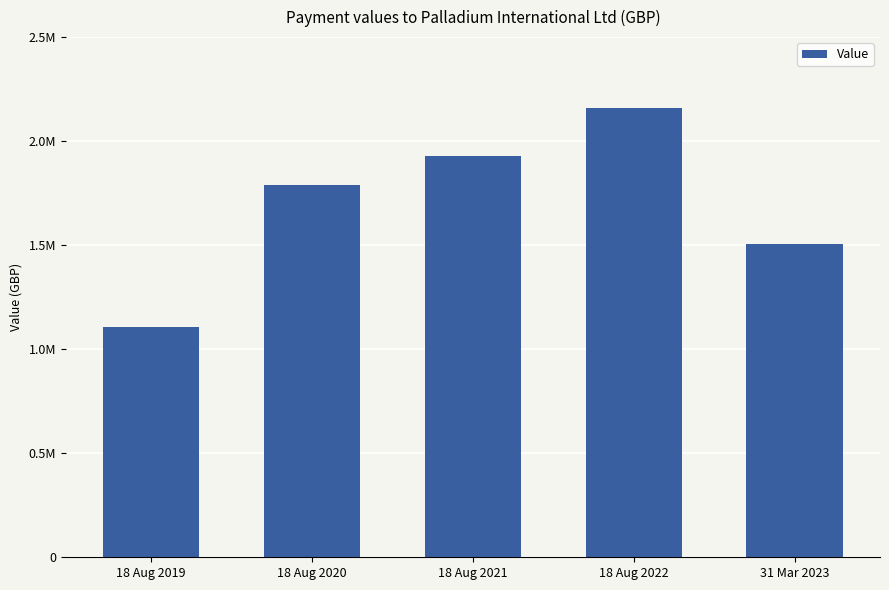

What is the difference between the second highest and second lowest values?

422674